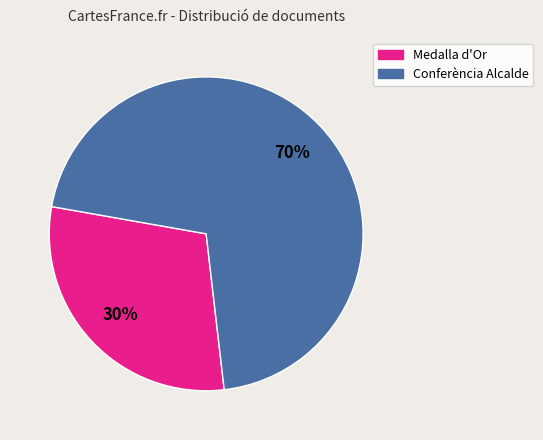

Is there any slice that represents more than half of the pie?

Yes